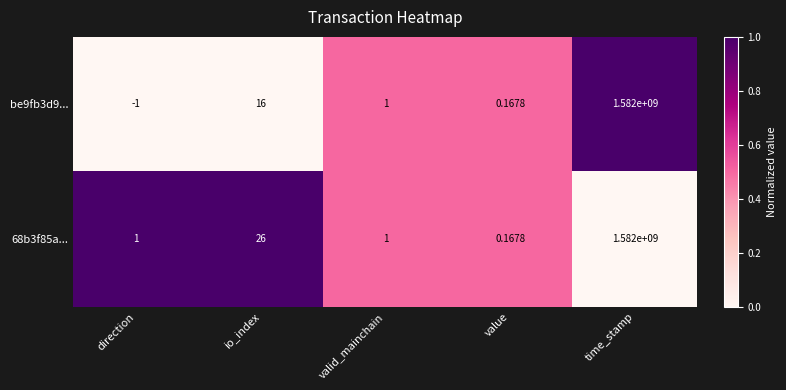

List the labels in order of be9fb3d9... value, largest first.

time_stamp, io_index, valid_mainchain, value, direction